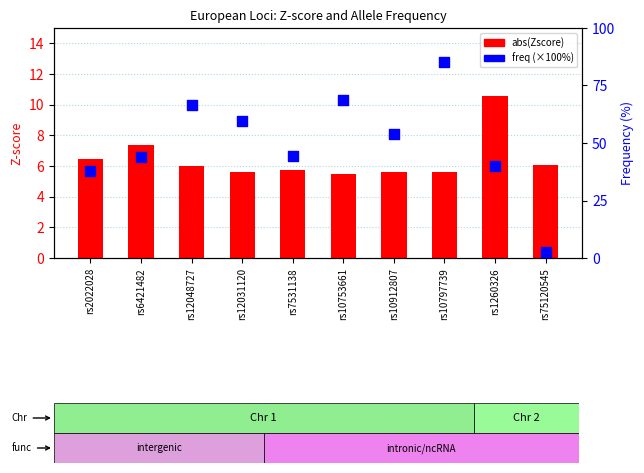

Which series has the largest Y range (max minus min)?

freq (%)